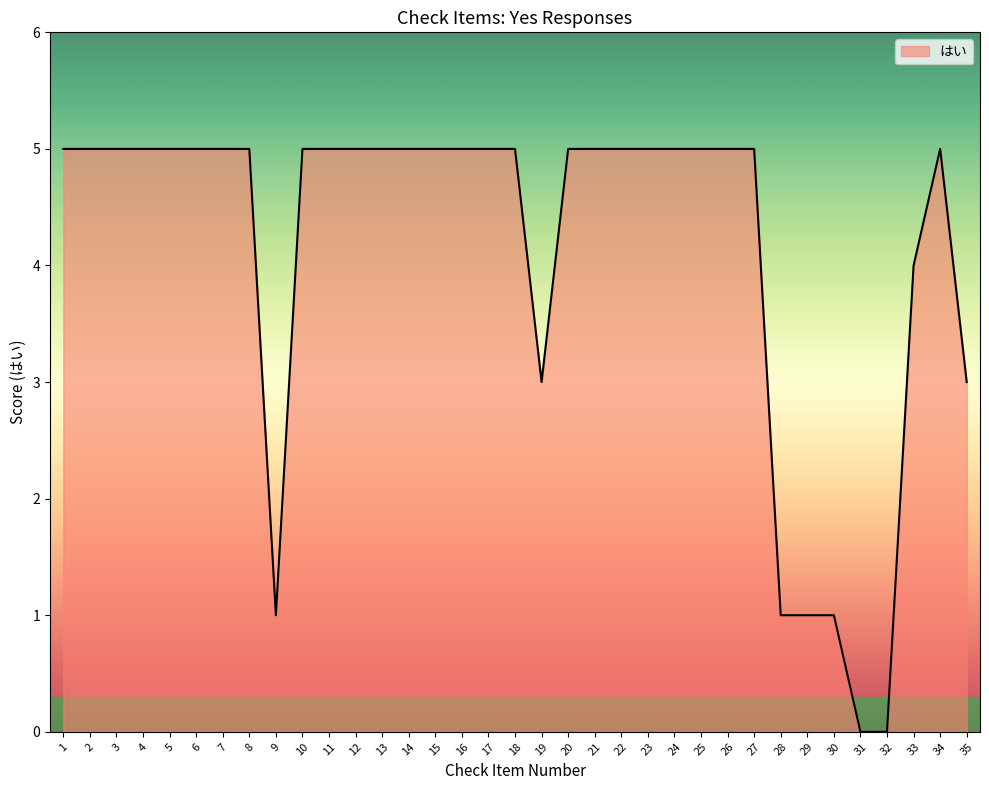

What is the approximate value at 14?

5